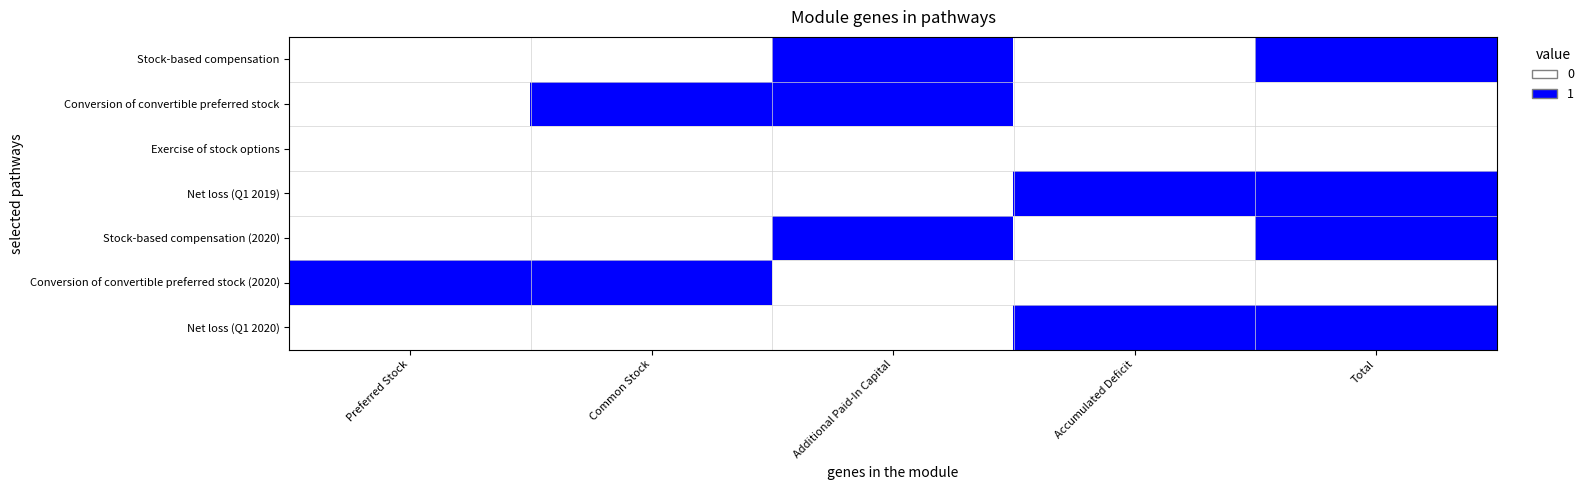

Rank the series at Total from lowest to highest value.

Conversion of convertible preferred stock, Exercise of stock options, Conversion of convertible preferred stock (2020), Stock-based compensation, Net loss (Q1 2019), Stock-based compensation (2020), Net loss (Q1 2020)